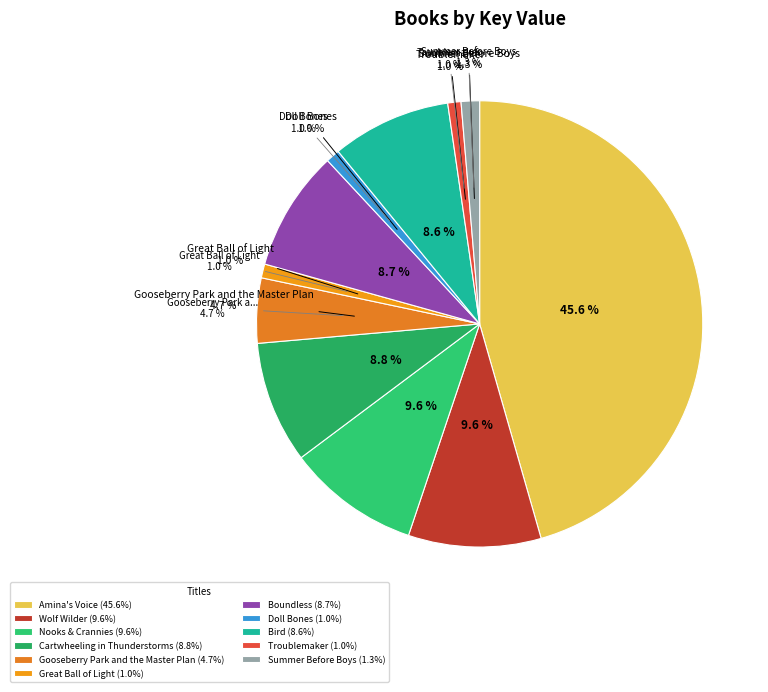

How many slices are in this pie chart?

11